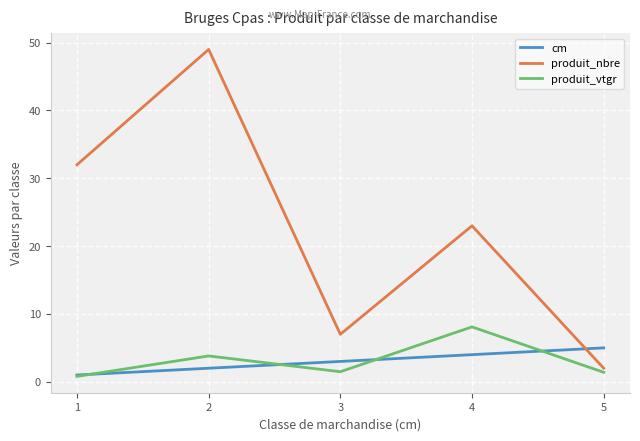

How many times do produit_nbre and cm cross each other?

1